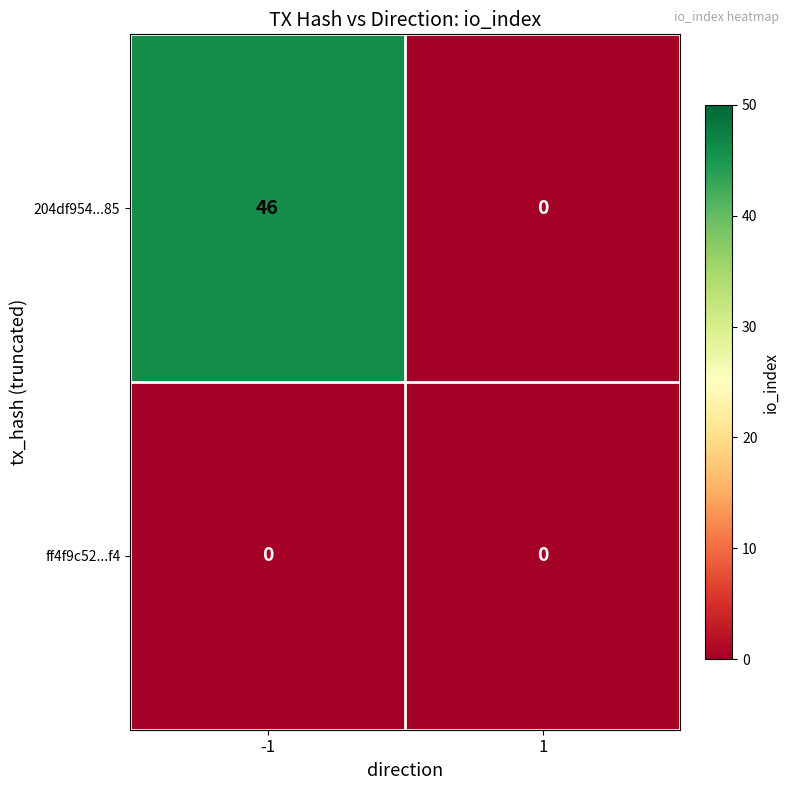

Rank the series by their average value, from highest to lowest.

204df954...85, ff4f9c52...f4